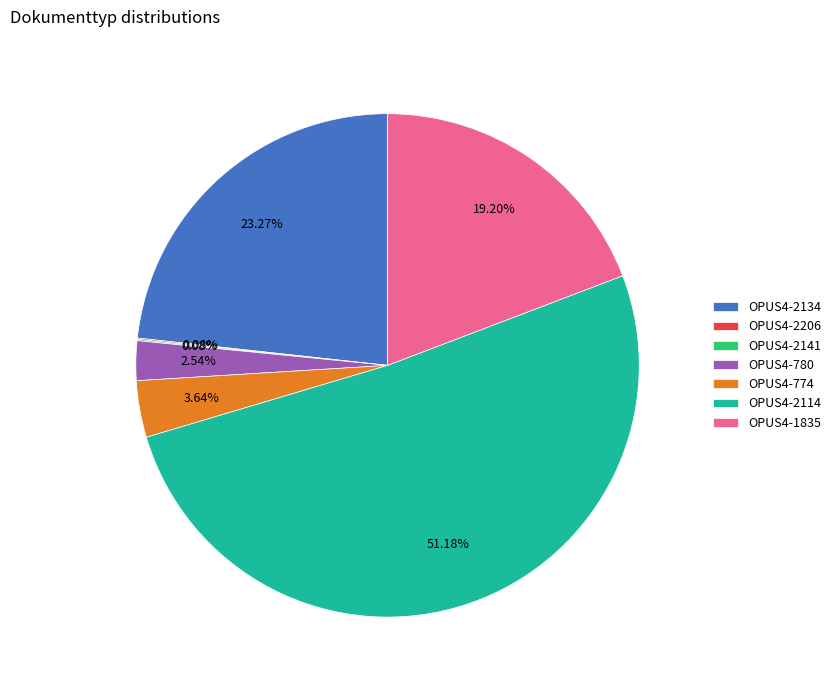

To the nearest percent, what is the difference between the OPUS4-2114 and OPUS4-774 slice percentages?

48%